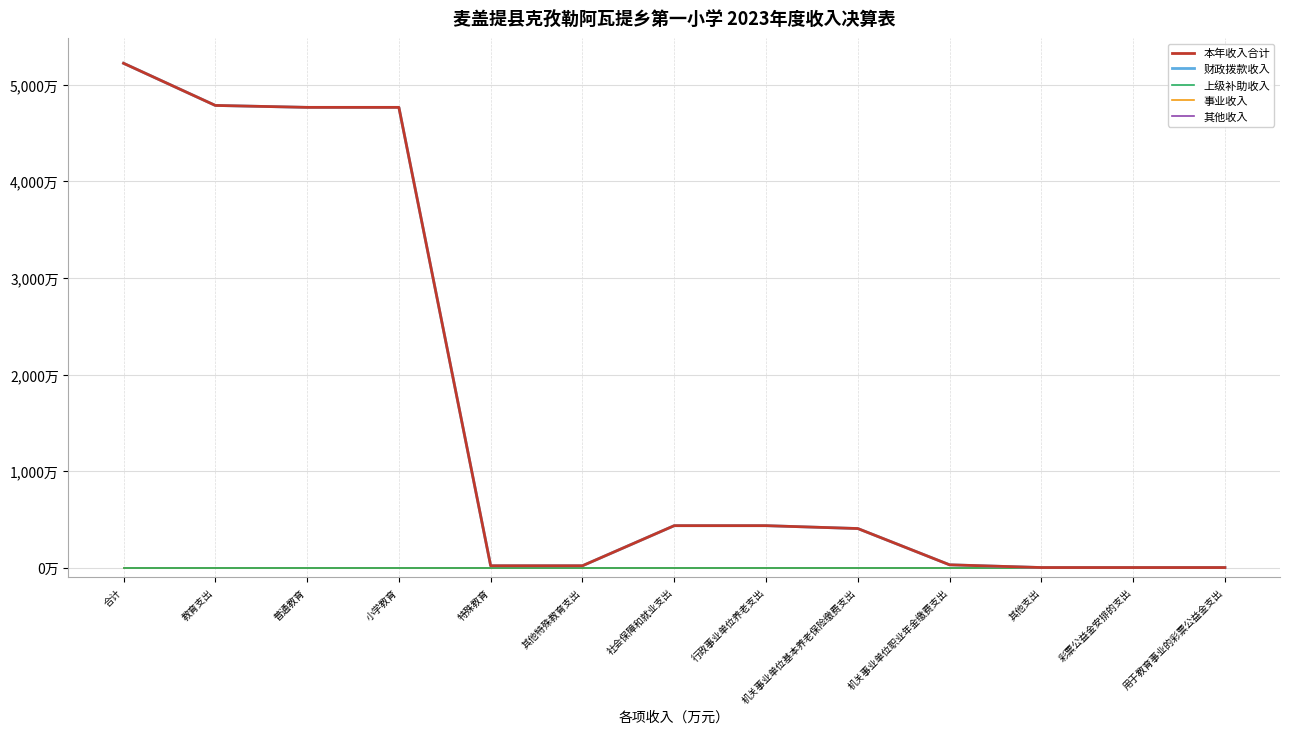

Does the chart have visible grid lines?

Yes